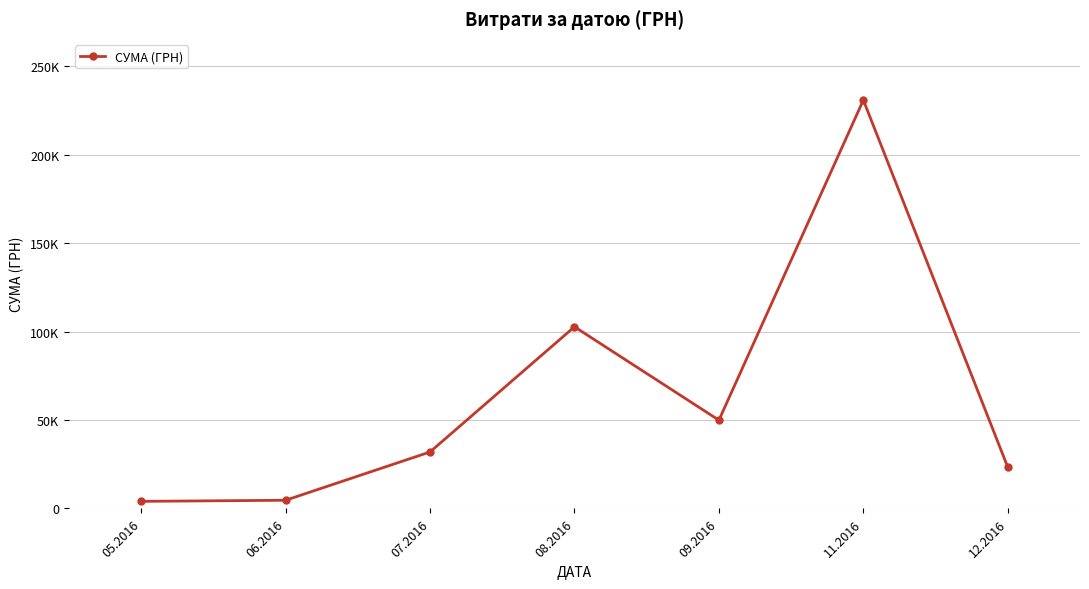

At which label does the data first exceed 31942?

07.2016